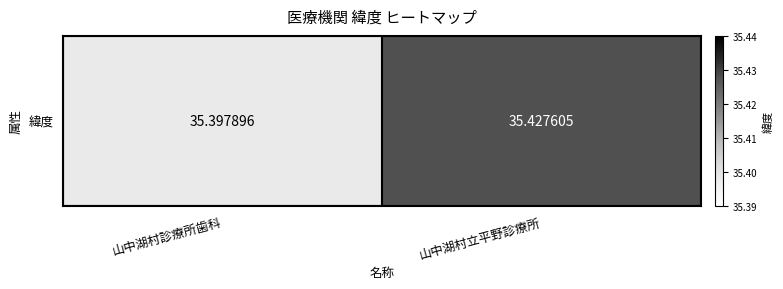

Which label corresponds to the smallest value in the chart?

山中湖村診療所歯科